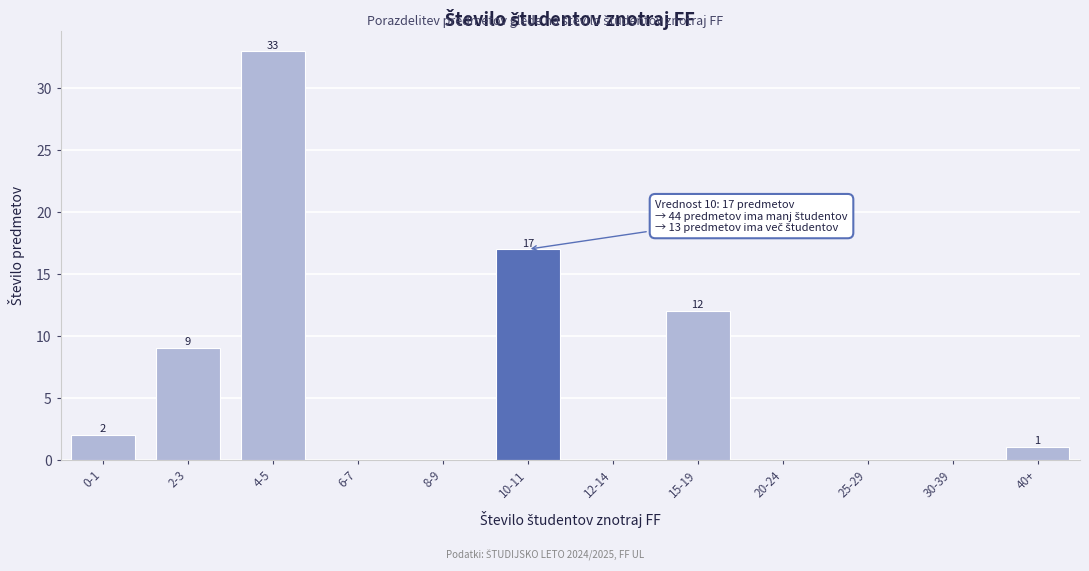

Reading right to left, list all the values displayed in this chart.

40+=1	30-39=0	25-29=0	20-24=0	15-19=12	12-14=0	10-11=17	8-9=0	6-7=0	4-5=33	2-3=9	0-1=2